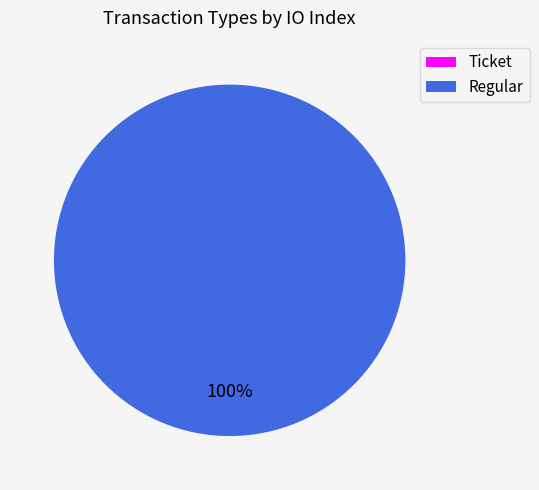

How many segments does this pie chart have?

2